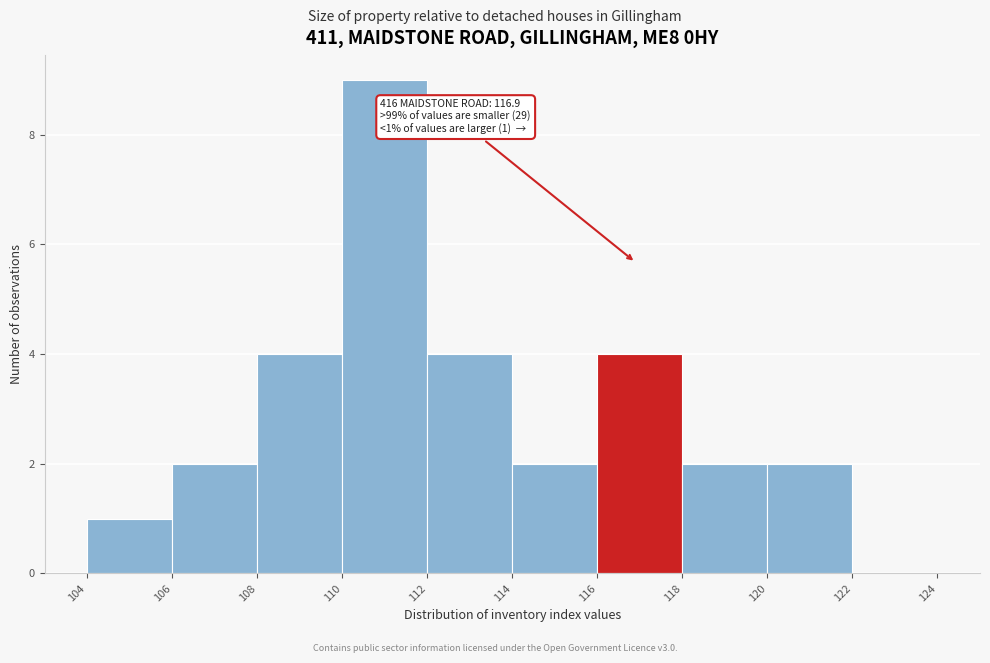

Over which range of the x-axis is the bar tallest?

110 to 112